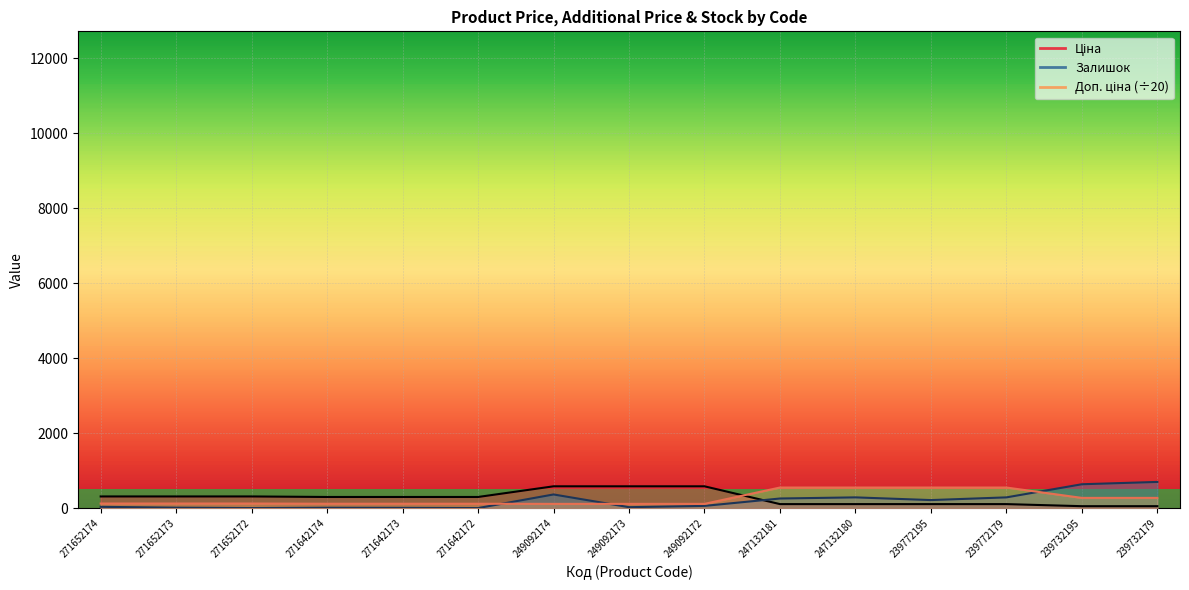

Which series has the widest spread of values?

Залишок